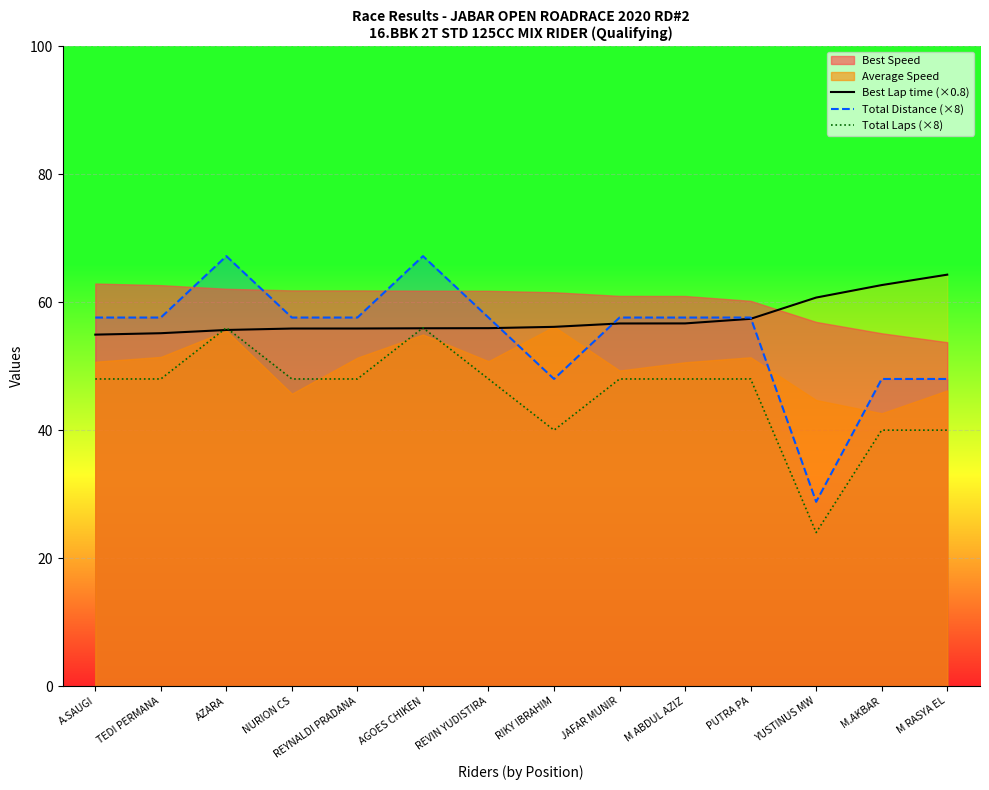

What position from the right is REYNALDI PRADANA?

10